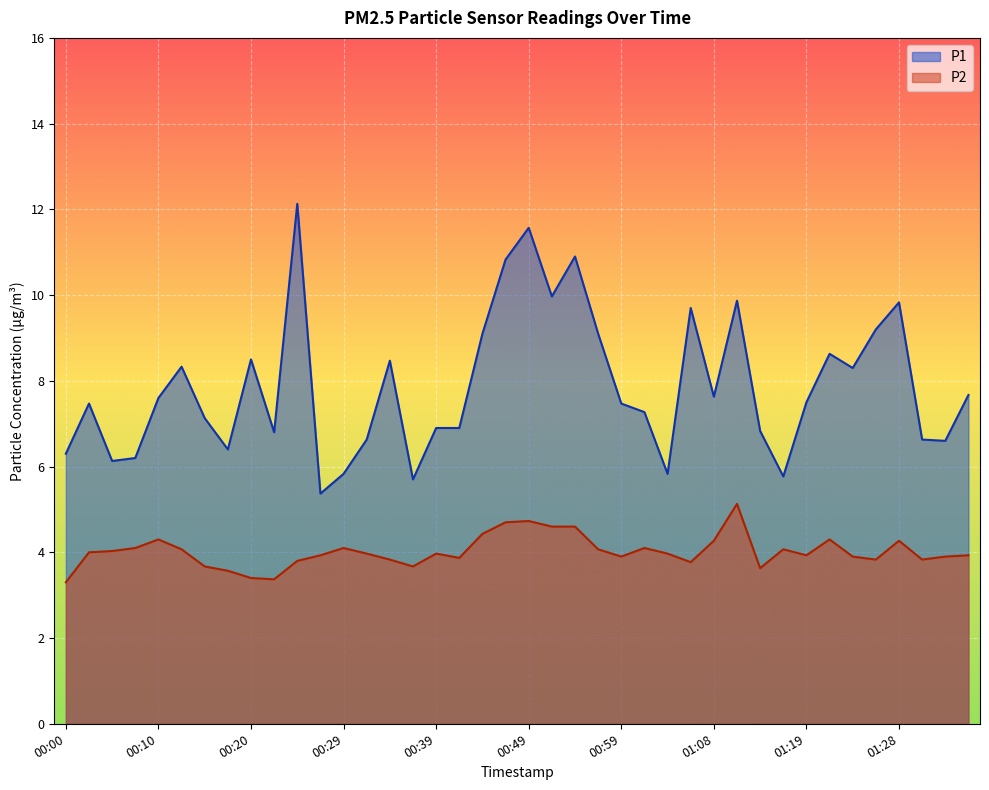

What is the maximum value shown in the chart?

12.1